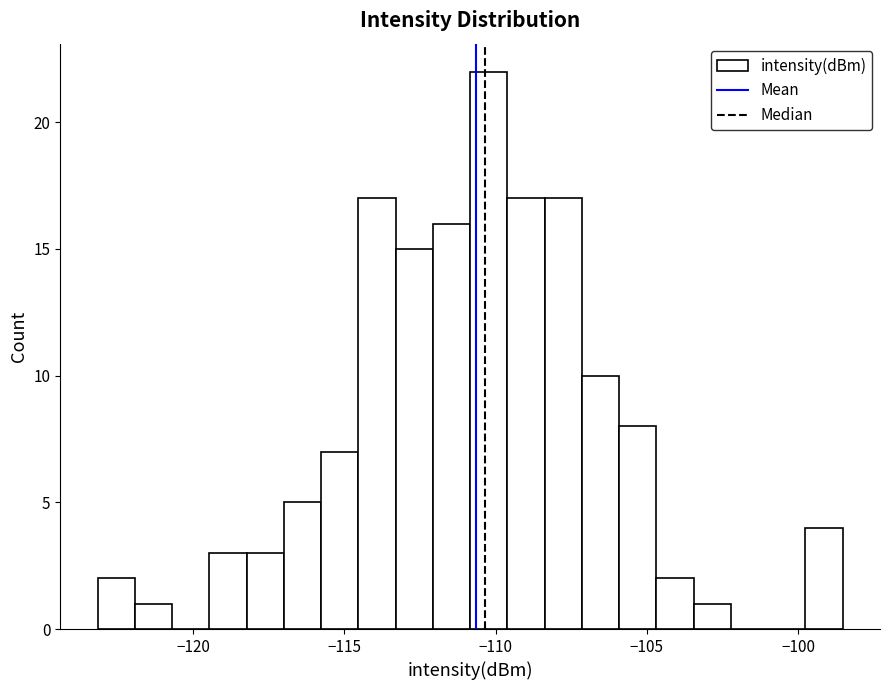

Read against the x-axis, roughly where is the centre of the tallest bar?

-110.0